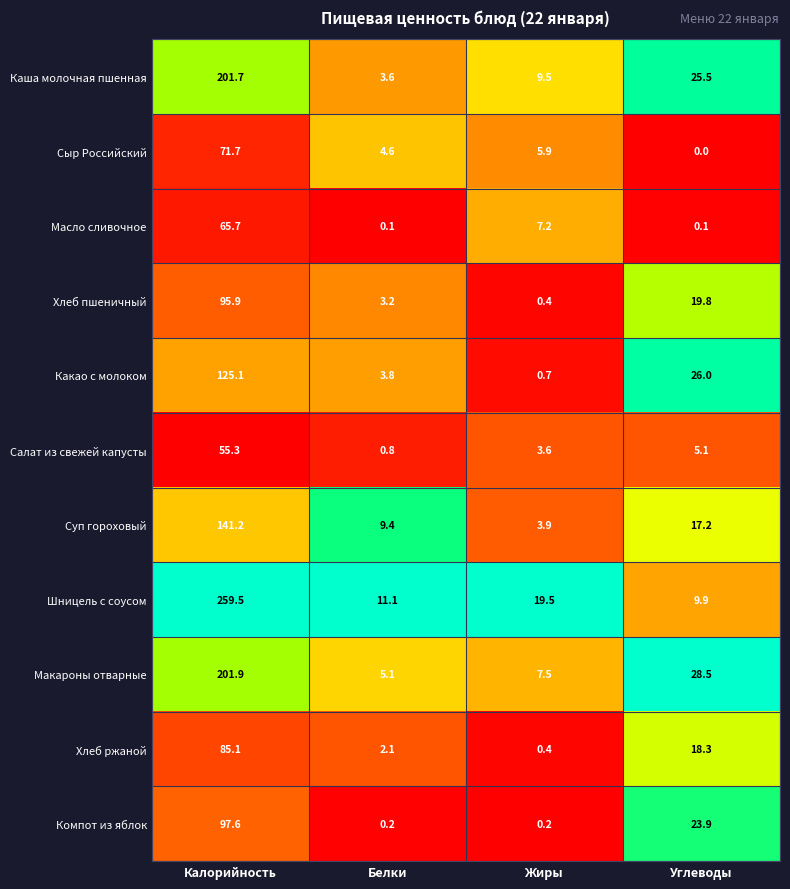

Count the number of data series in this chart.

11